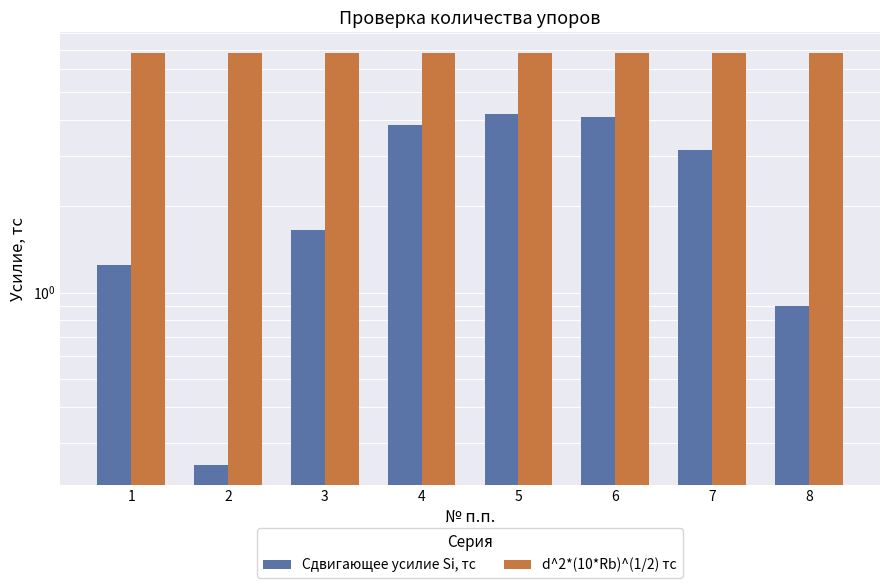

How many bars are there in each group?

2